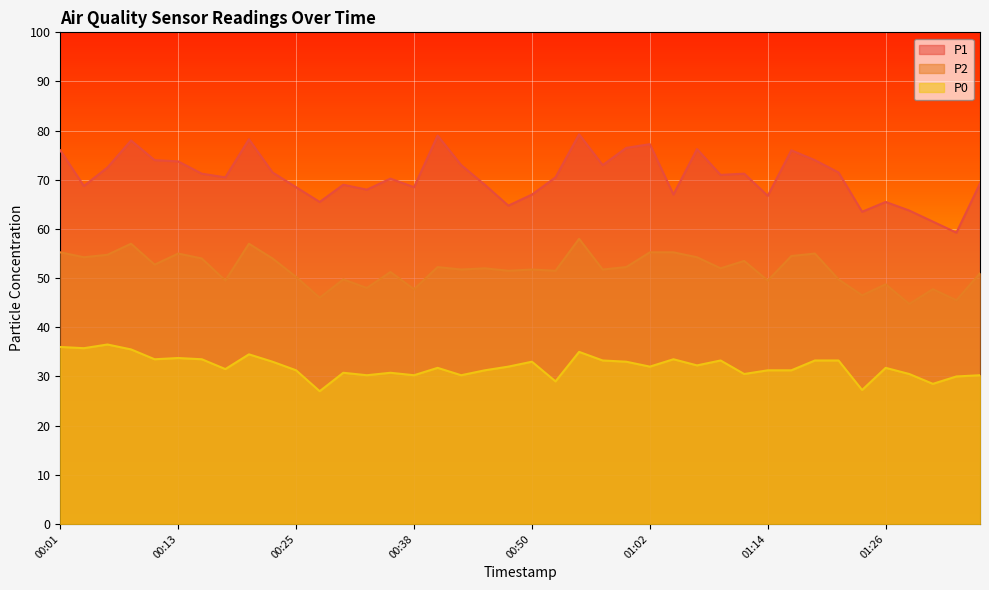

True or false: P0 and P1 intersect in this chart.

False